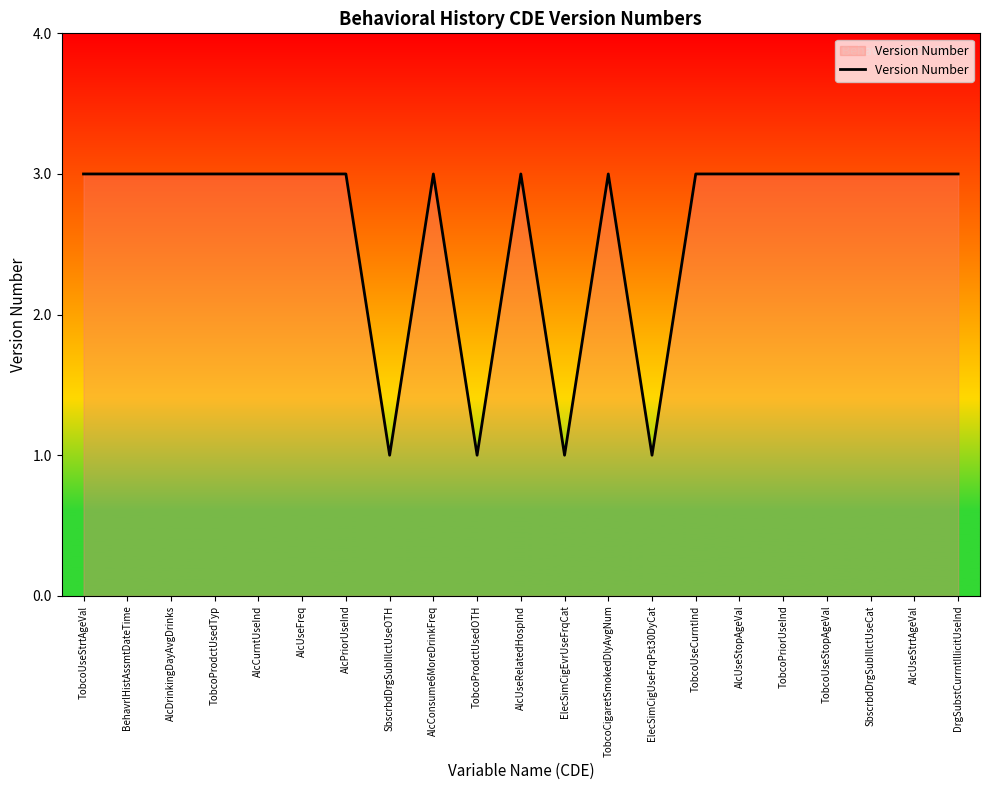

What position from the left is TobcoPriorUseInd?

17